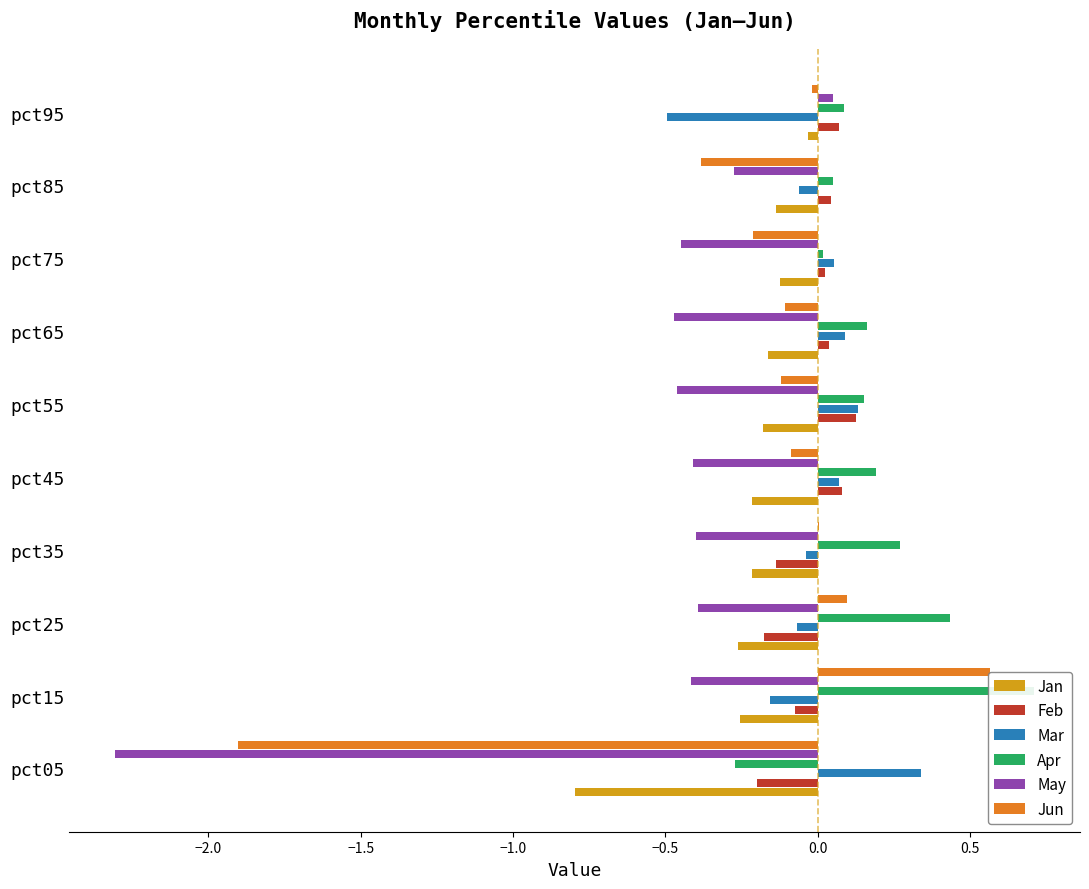

How many data points does each series have?

10